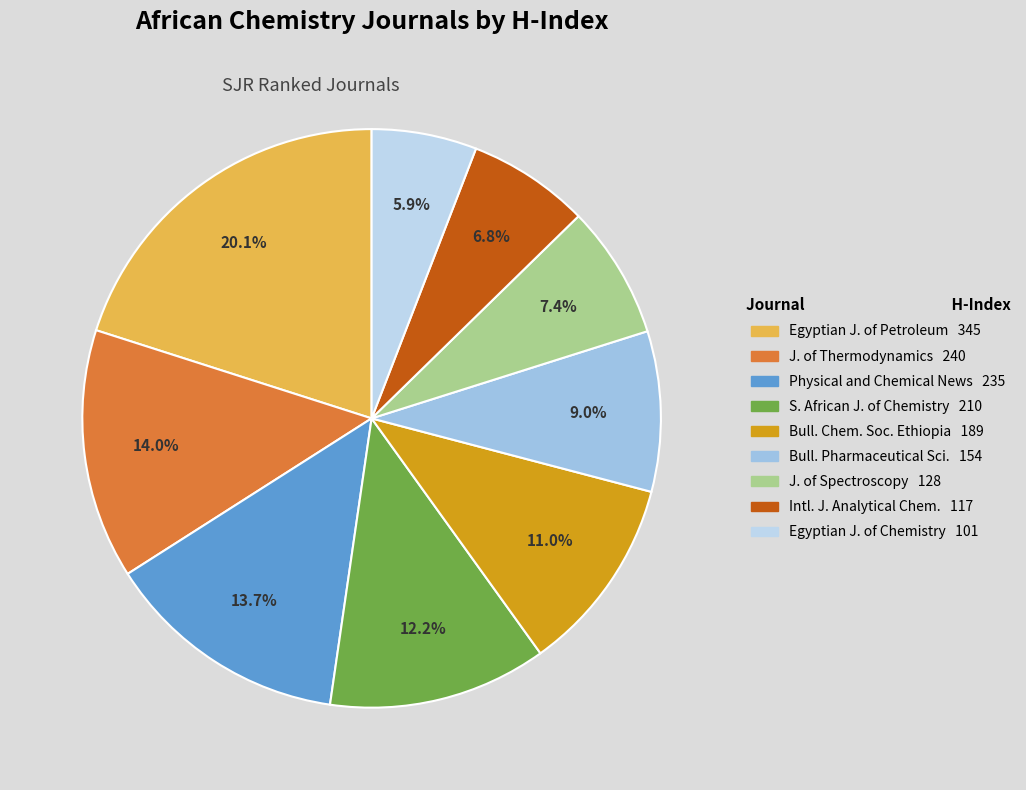

Which category has the biggest portion of the pie?

Egyptian Journal of Petroleum